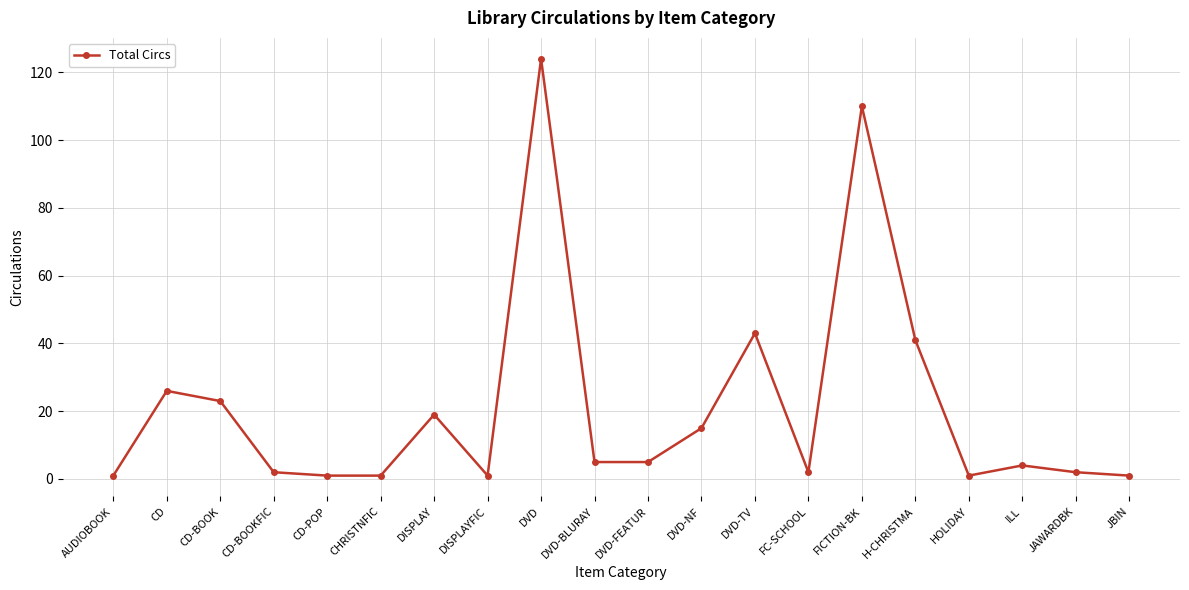

What is the change in value from CD-BOOK to DVD-TV?

+20